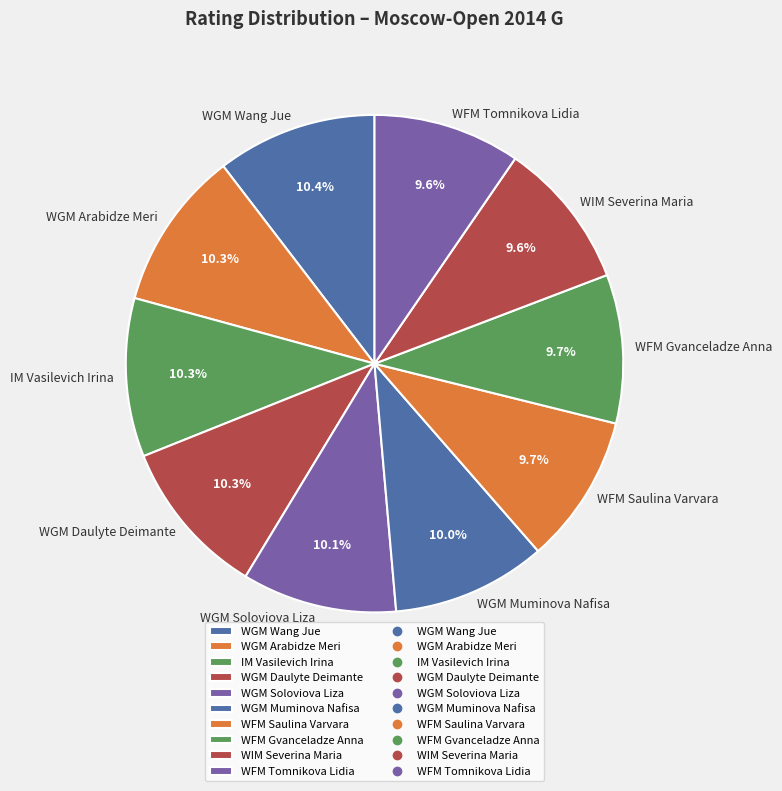

How many slices are in this pie chart?

10